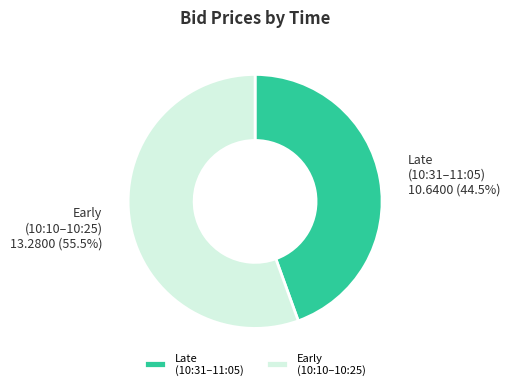

Rank the categories by value from highest to lowest.

Early (10:10–10:25), Late (10:31–11:05)